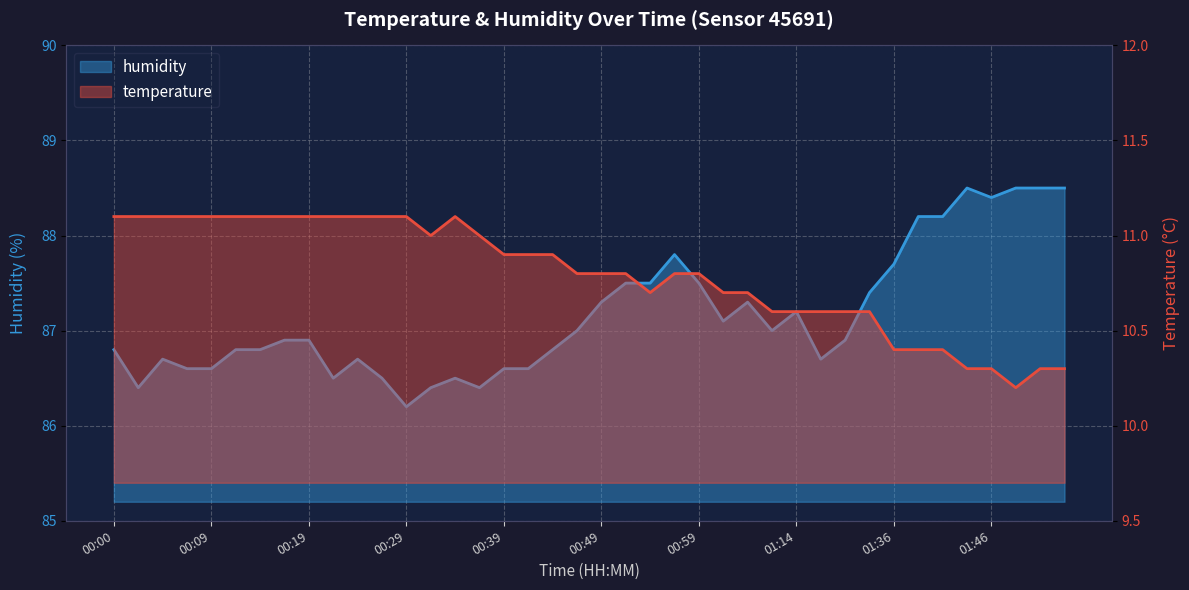

What is the value of the humidity point at the 20th from the left?

87.0